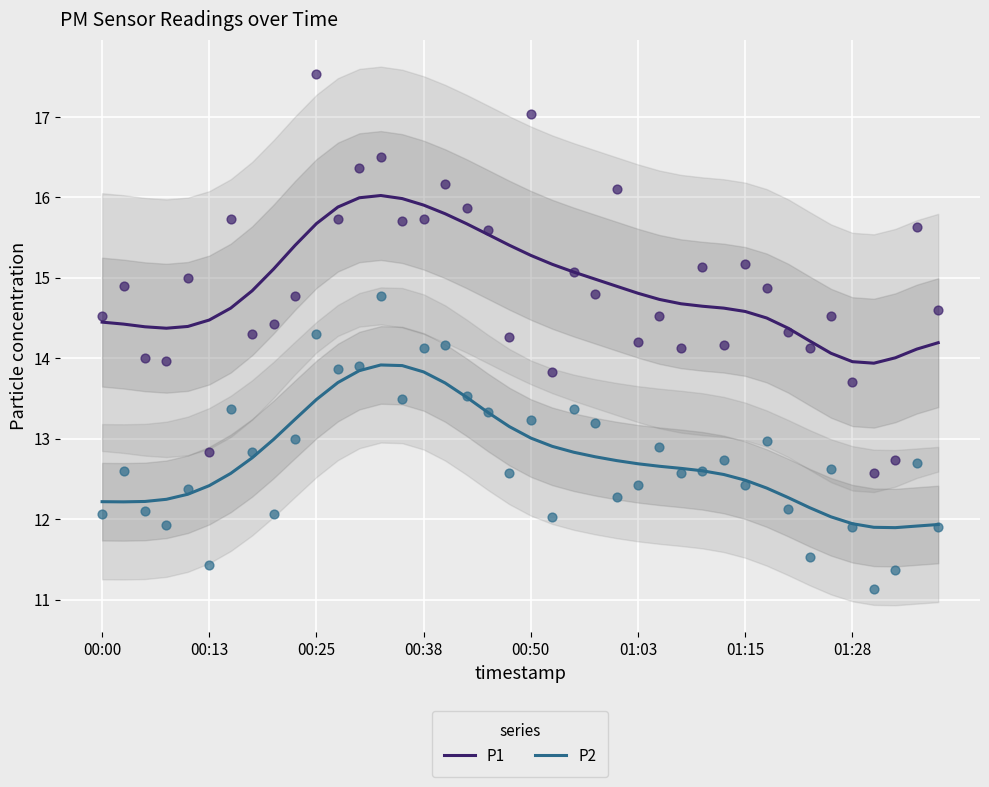

Which series reaches the minimum Y coordinate?

P2